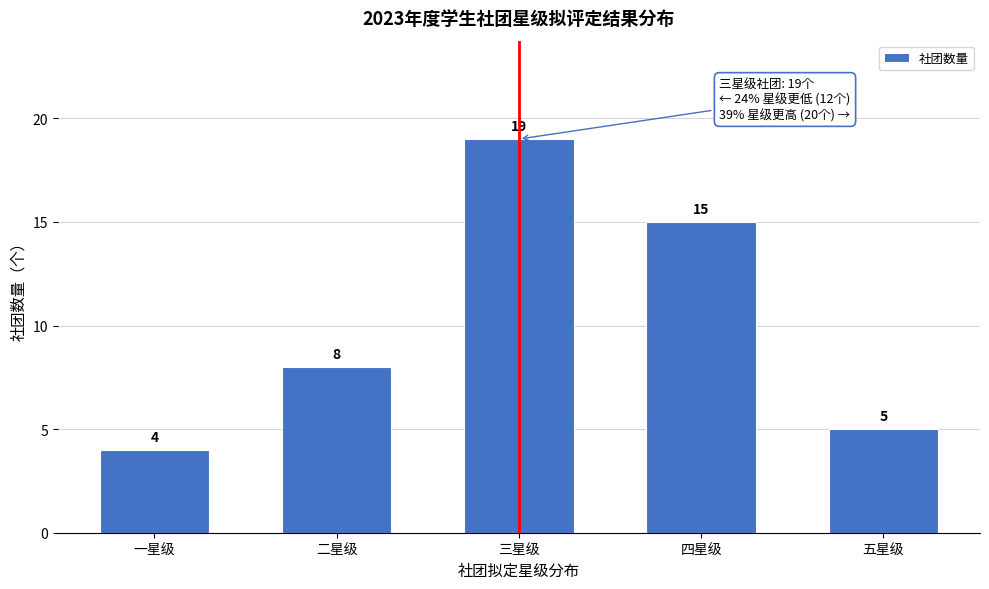

Reading left to right, extract all data points from this chart.

4	8	19	15	5